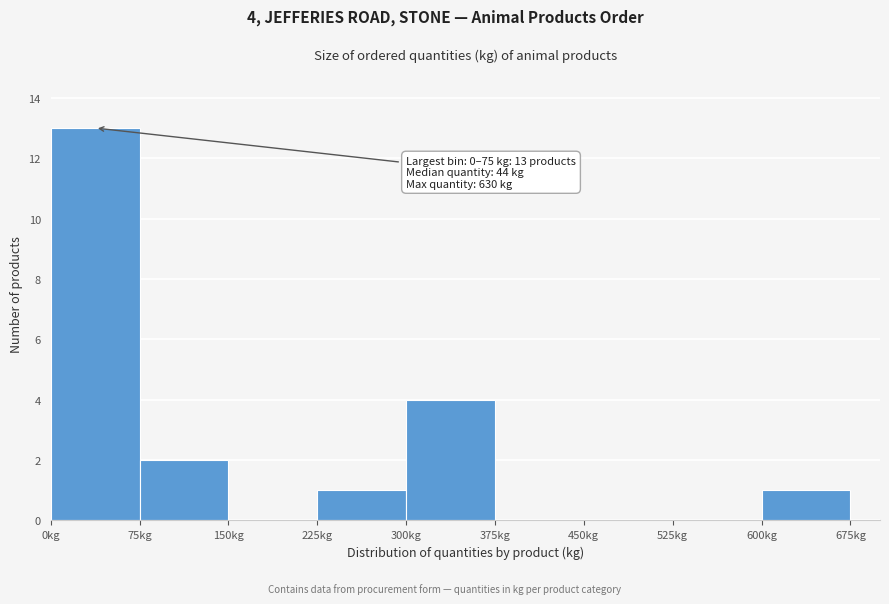

Which range on the x-axis has the tallest bar?

0 to 75